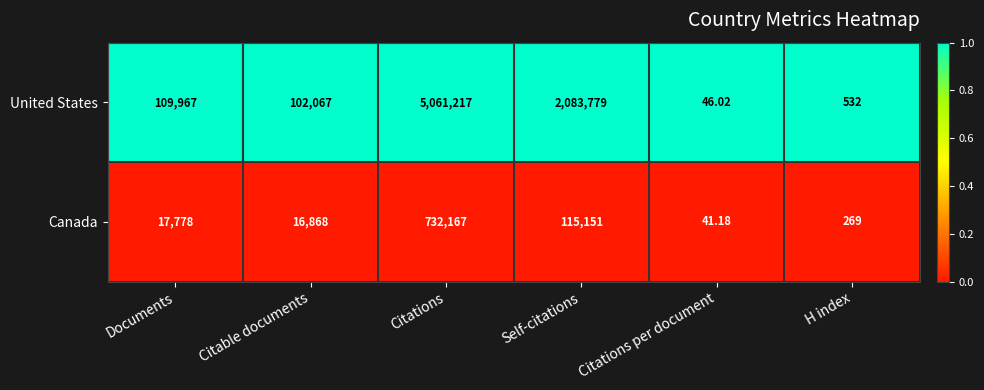

Which label corresponds to the smallest value in the chart?

Citations per document